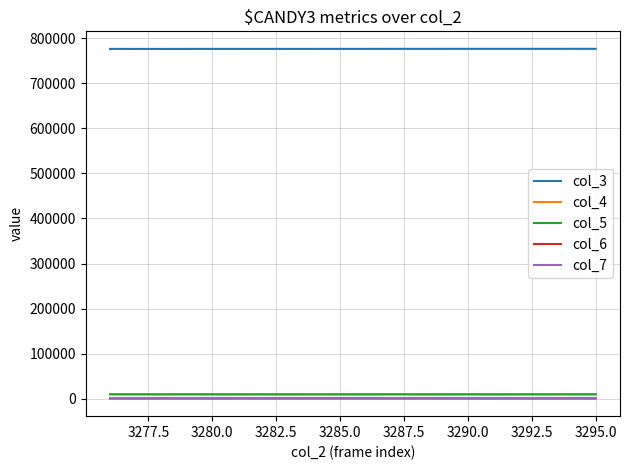

What are all the series names shown in the legend?

col_3, col_4, col_5, col_6, col_7